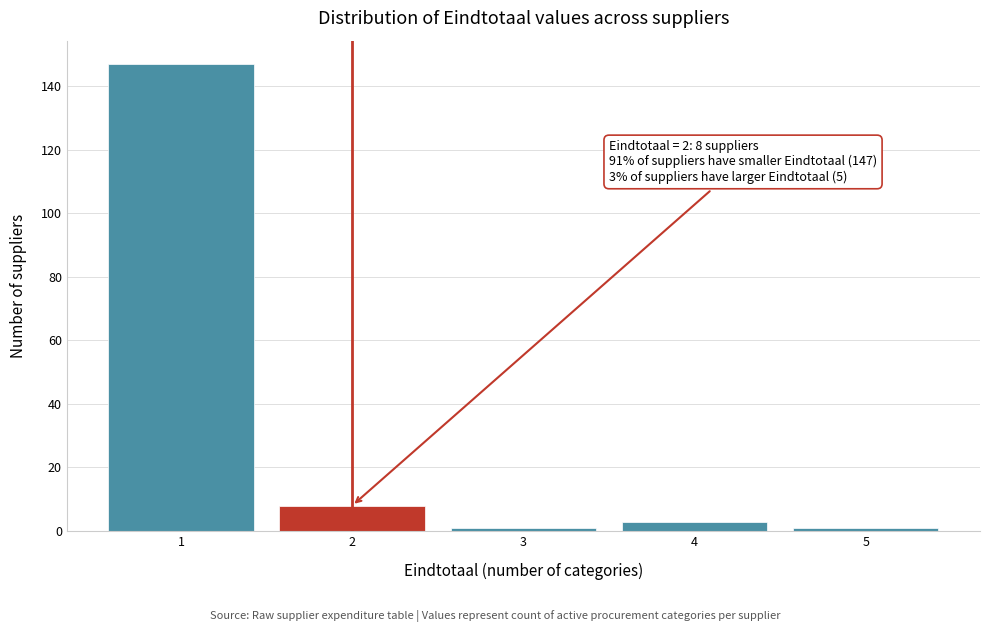

Reading left to right, what are all the values shown in this chart?

147	8	1	3	1